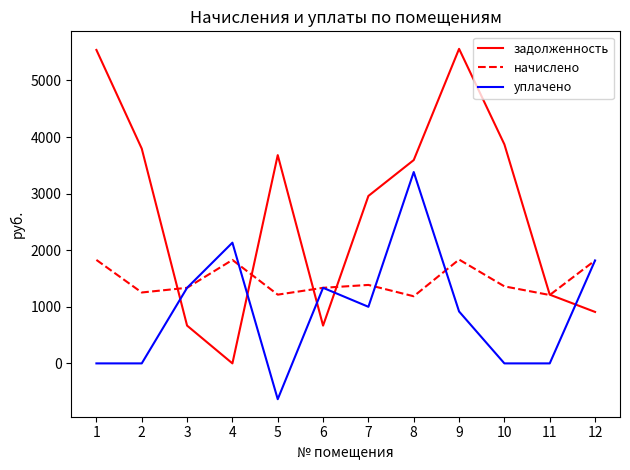

Which series ends up on top after the final intersection of задолженность and начислено?

начислено